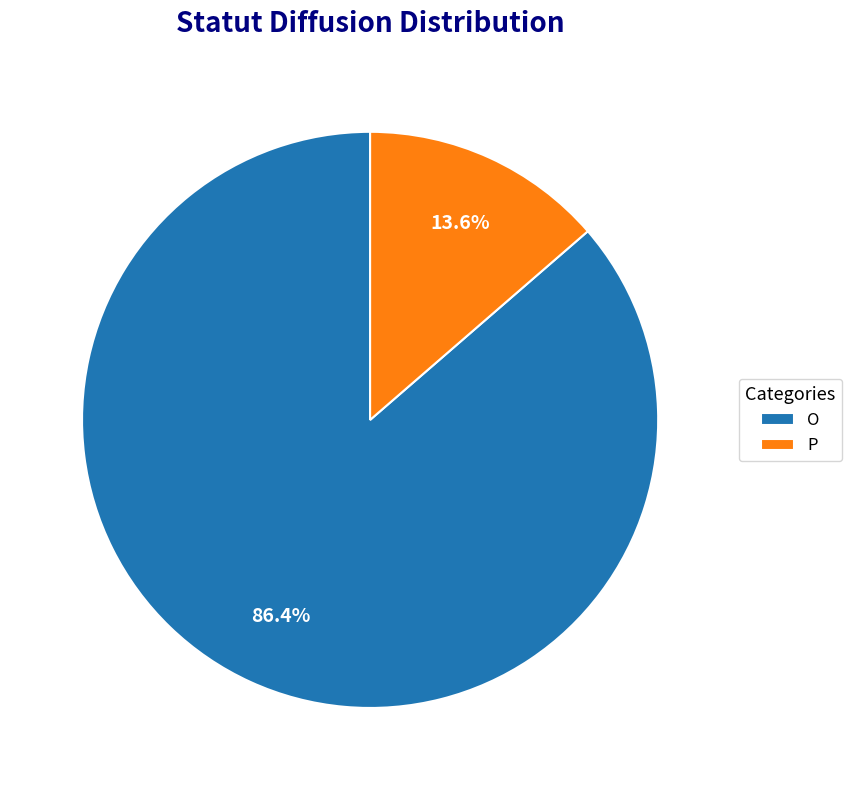

How many slices are in this pie chart?

2